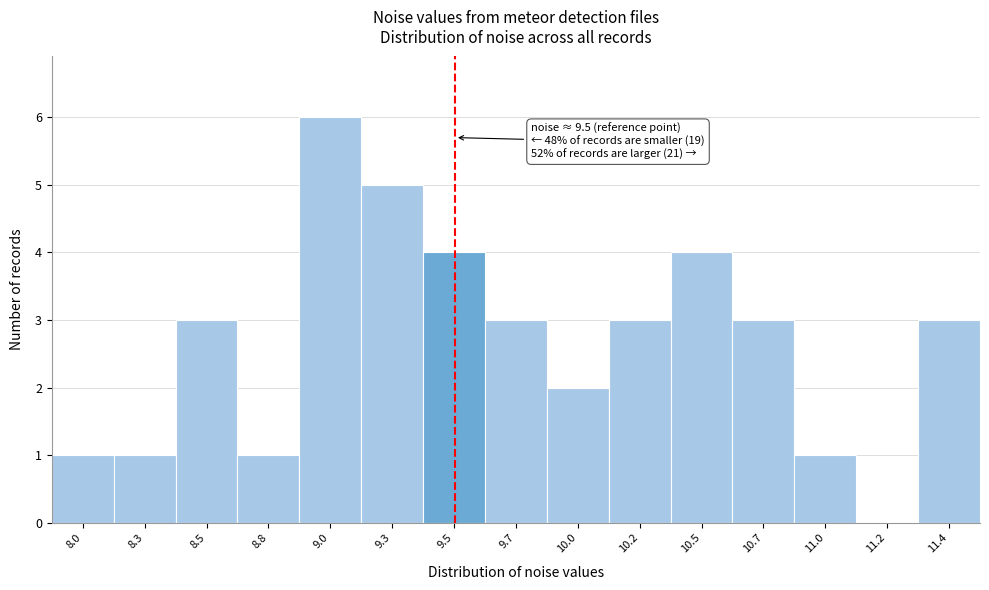

Reading left to right, list all the values displayed in this chart.

8.0=1	8.3=1	8.5=3	8.8=1	9.0=6	9.3=5	9.5=4	9.7=3	10.0=2	10.2=3	10.5=4	10.7=3	11.0=1	11.2=0	11.4=3